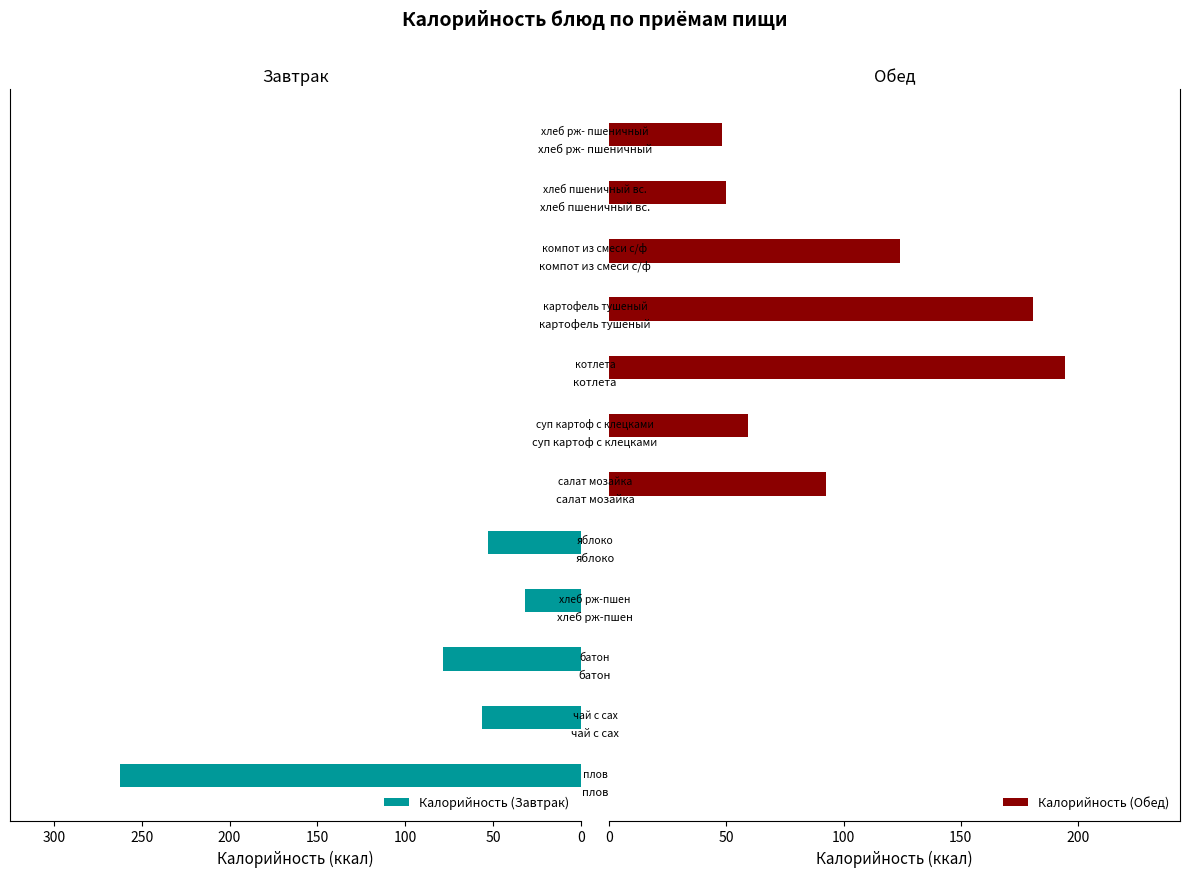

The Калорийность (Обед) series shows 124.0 at 9. True or false?

True